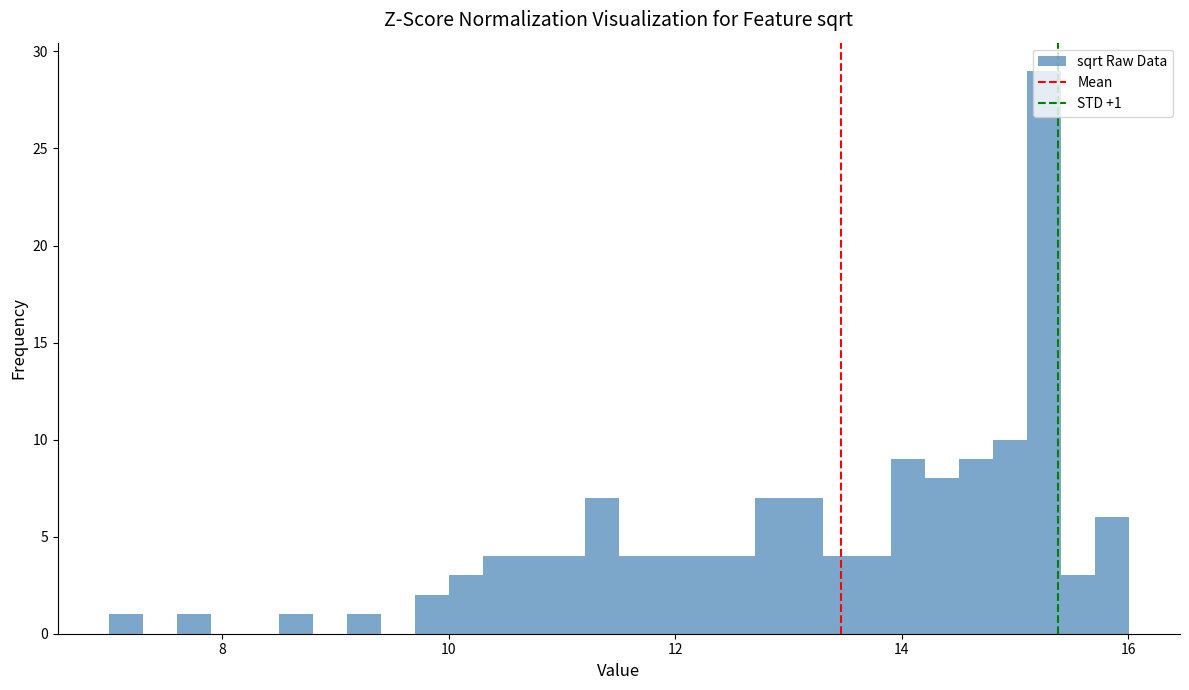

Around what value on the x-axis is the tallest bar? Give the approximate position of its centre, as read against the axis.

15.2